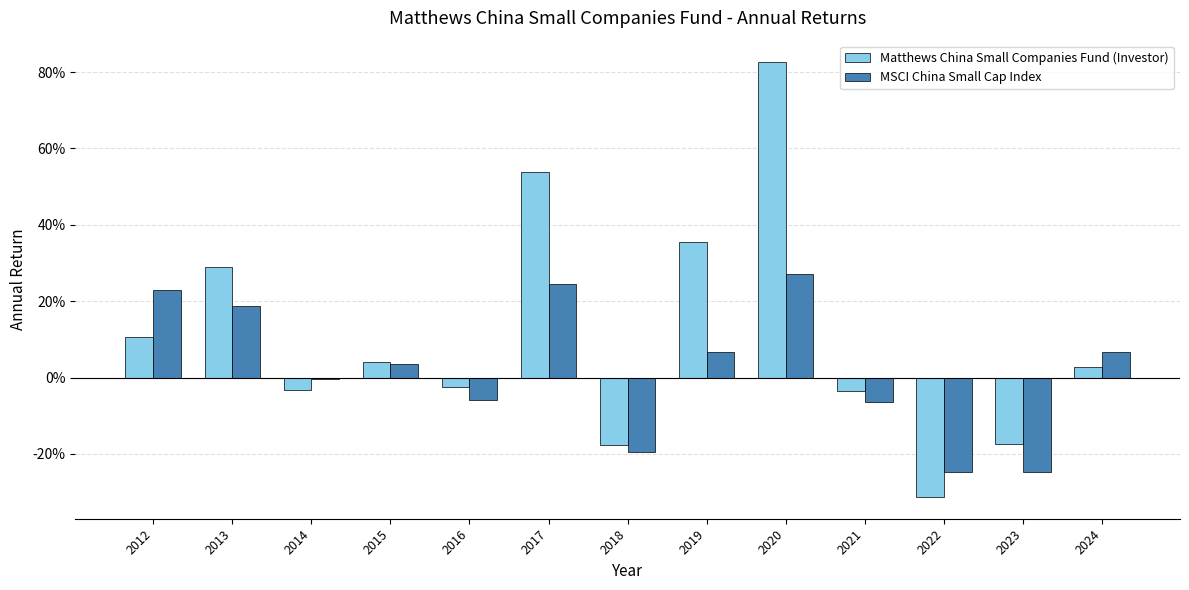

Reading left to right, list all the values displayed in this chart.

Matthews China Small Companies Fund (Investor): 2012=0.1	2013=0.3	2014=-0.0	2015=0.0	2016=-0.0	2017=0.5	2018=-0.2	2019=0.4	2020=0.8	2021=-0.0	2022=-0.3	2023=-0.2	2024=0.0
MSCI China Small Cap Index: 2012=0.2	2013=0.2	2014=-0.0	2015=0.0	2016=-0.1	2017=0.2	2018=-0.2	2019=0.1	2020=0.3	2021=-0.1	2022=-0.2	2023=-0.2	2024=0.1